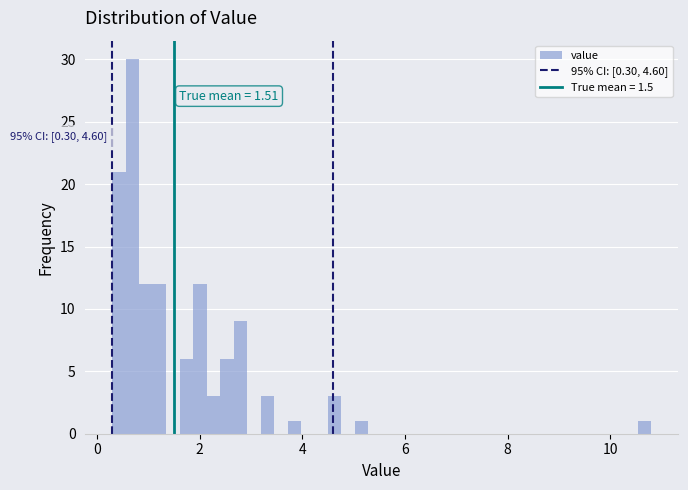

Read against the x-axis, roughly where is the centre of the tallest bar?

0.6